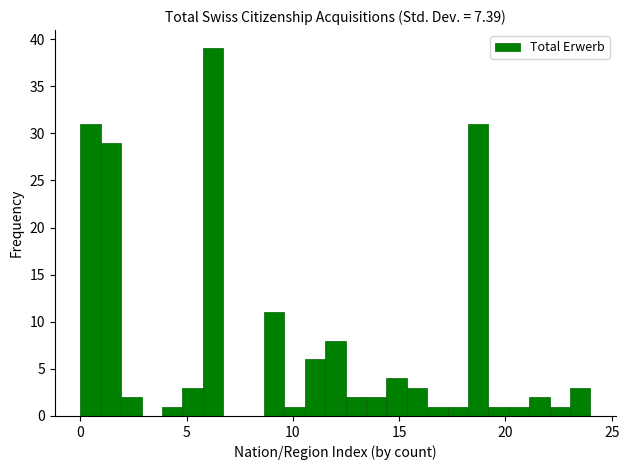

Around what value on the x-axis is the tallest bar? Give the approximate position of its centre, as read against the axis.

6.0